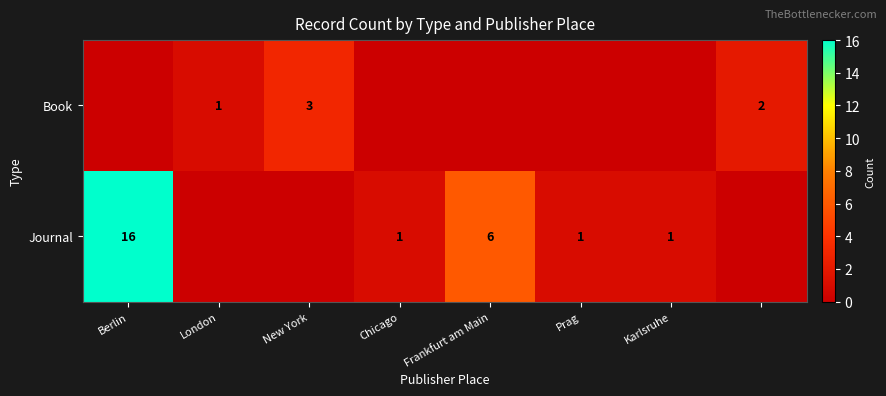

At which category does the chart reach its peak across all series?

Berlin